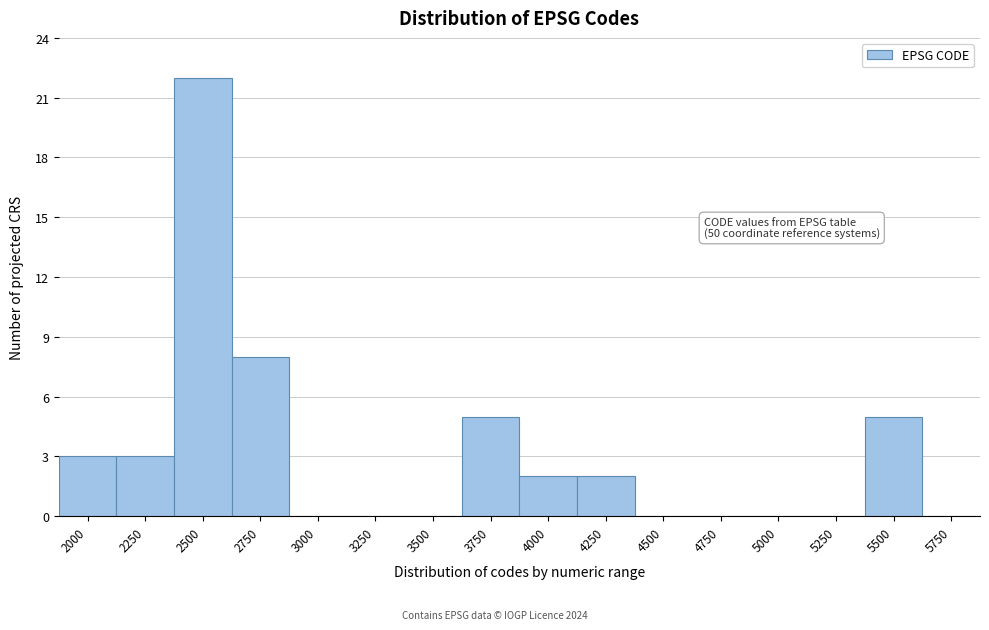

Reading left to right, list all the values displayed in this chart.

2000=3	2250=3	2500=22	2750=8	3000=0	3250=0	3500=0	3750=5	4000=2	4250=2	4500=0	4750=0	5000=0	5250=0	5500=5	5750=0